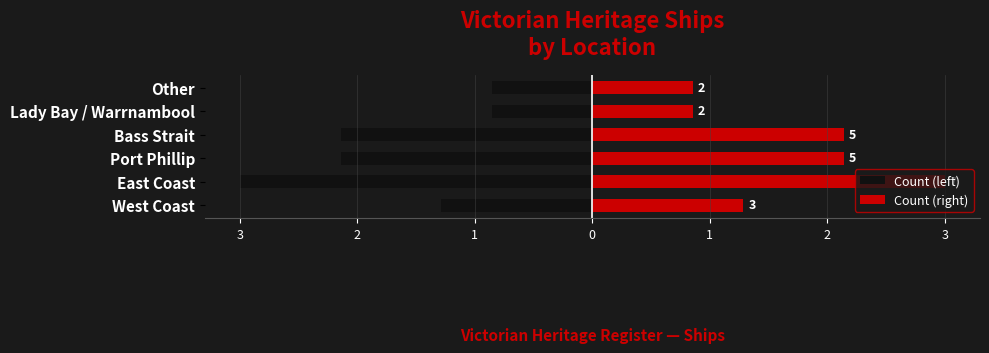

How many distinct data groups are displayed?

2